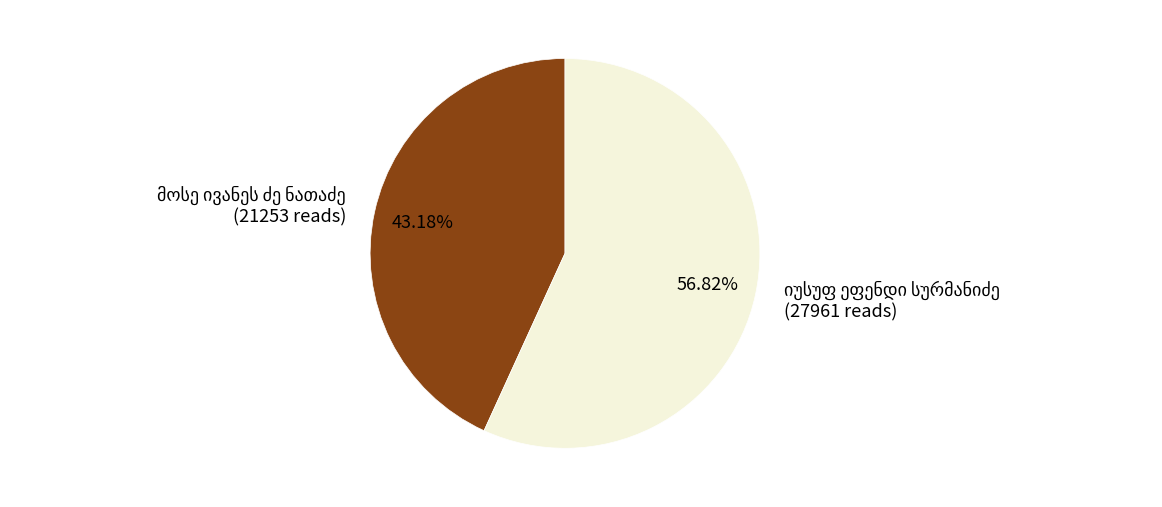

Is there any slice that represents more than half of the pie?

Yes